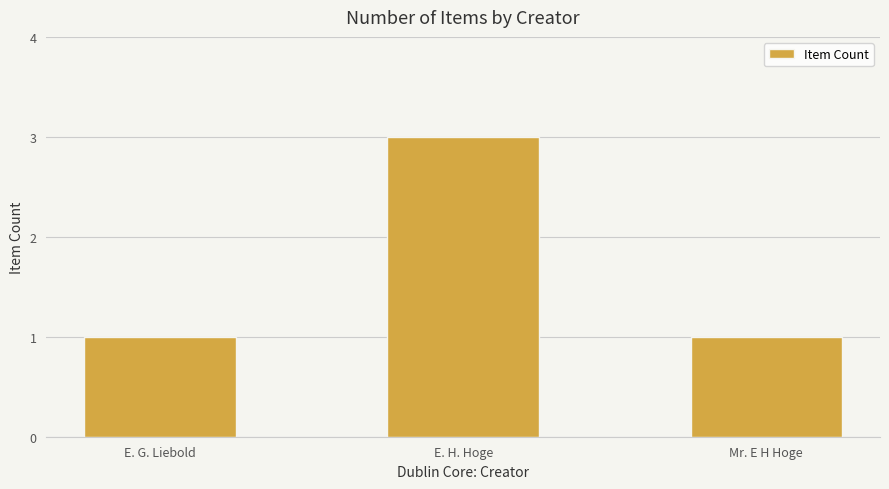

What position from the left is E. G. Liebold?

1